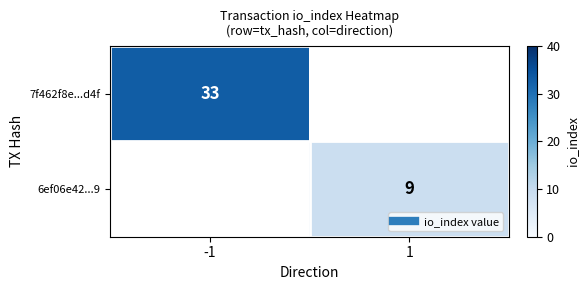

Rank the series by their average value, from highest to lowest.

7f462f8e...d4f, 6ef06e42...9